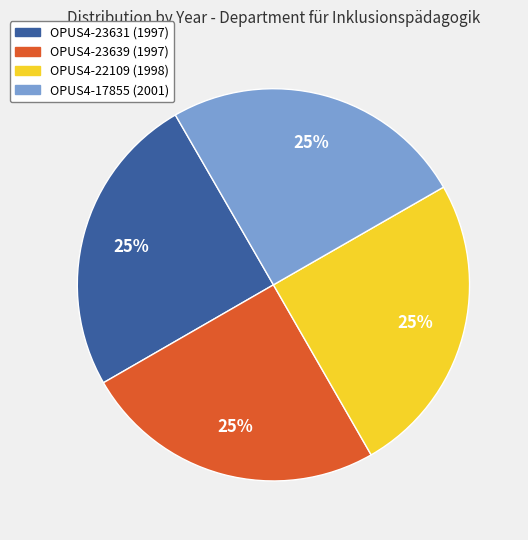

Approximately how many times larger is the value at OPUS4-23639 compared to OPUS4-17855?

1.0